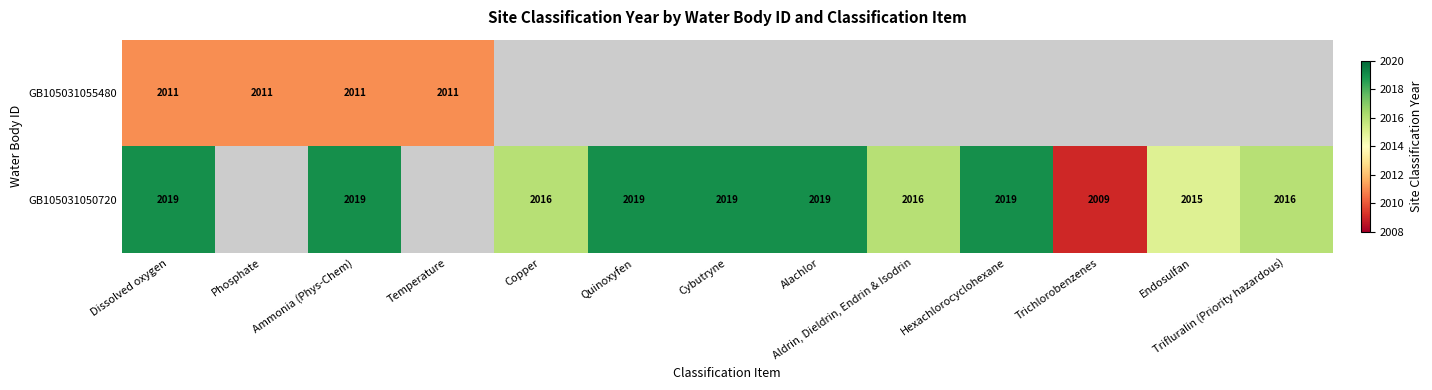

Is it true that GB105031055480 equals 2011 at Dissolved oxygen?

True